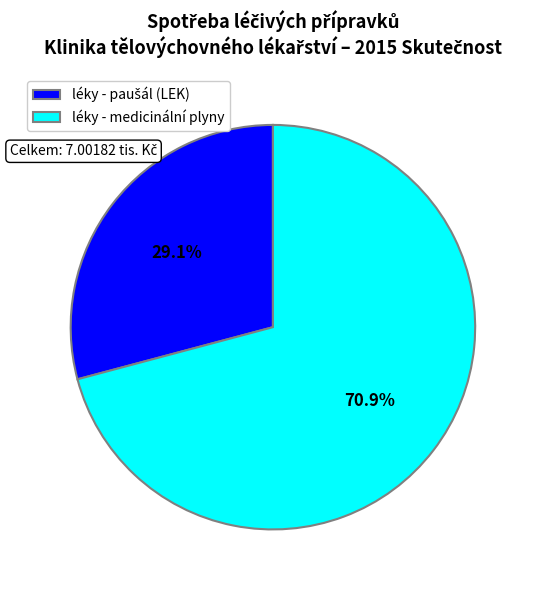

To the nearest percent, what is the difference between the largest and smallest slice percentages?

42%